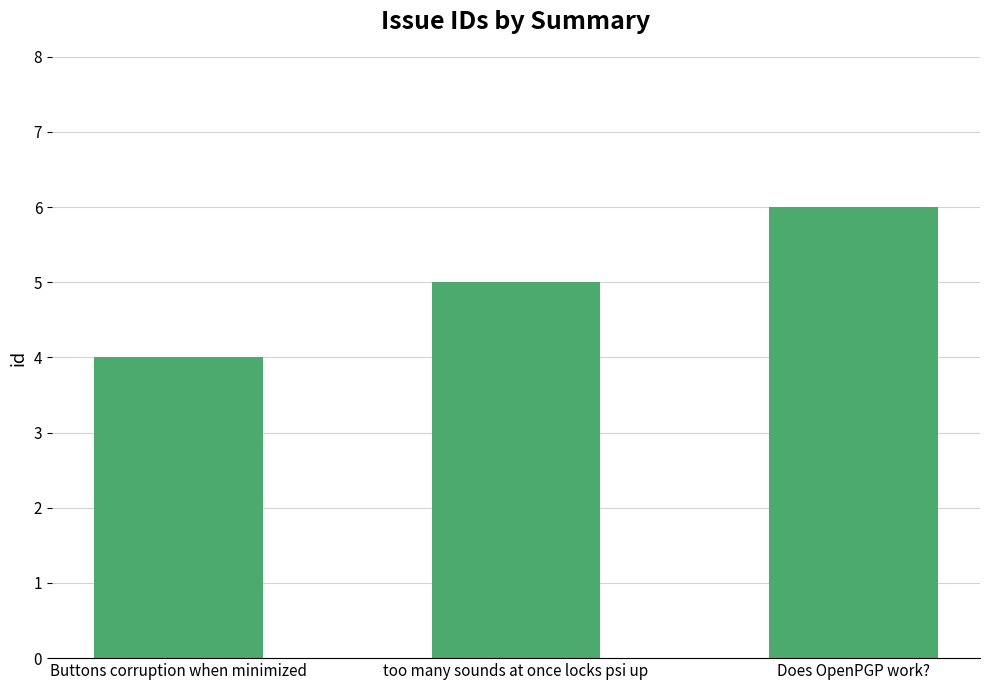

What is the label of the 2nd bar from the right?

too many sounds at once locks psi up